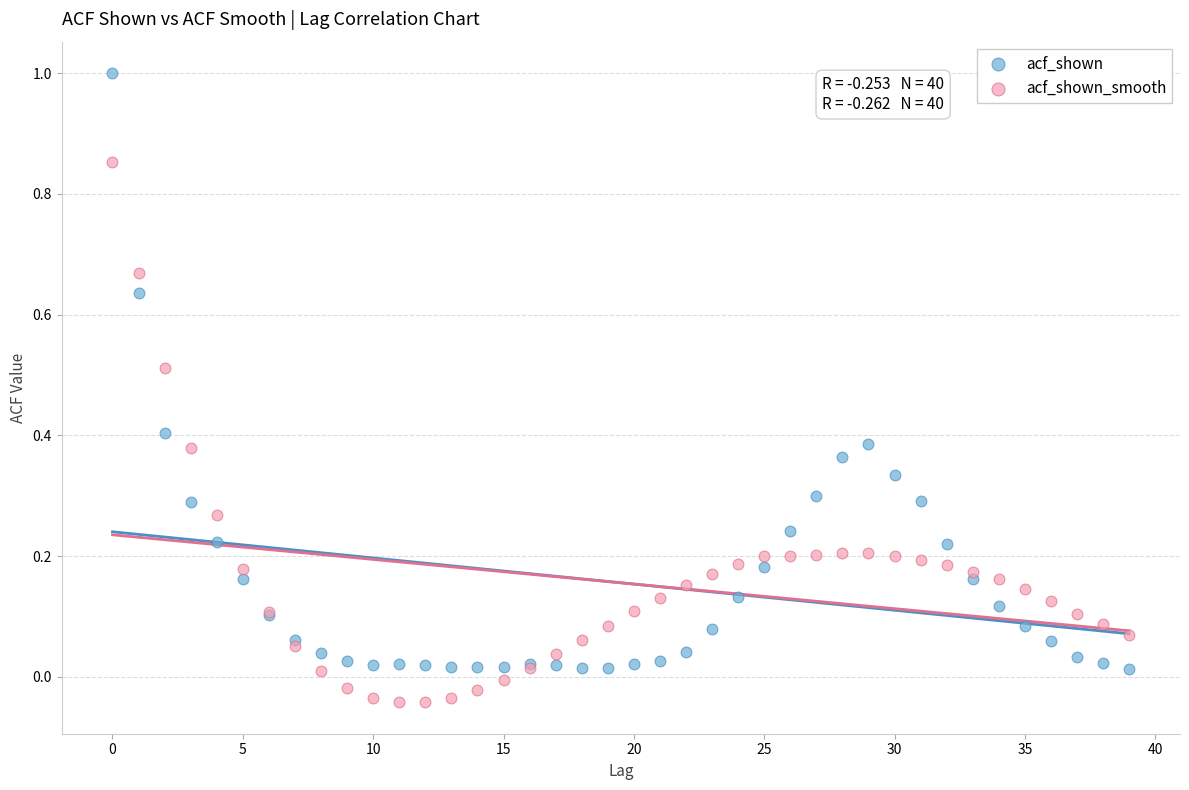

What are all the series names shown in the legend?

acf_shown, acf_shown_smooth